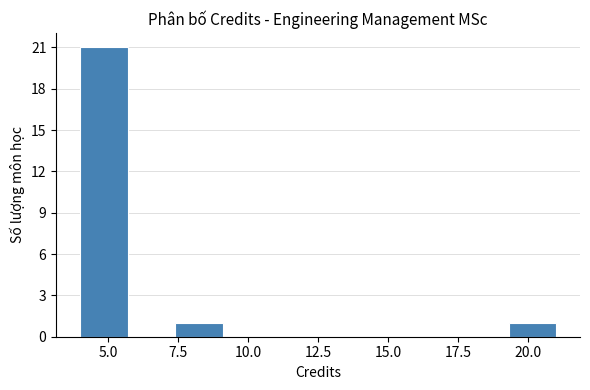

Read against the x-axis, roughly where is the centre of the tallest bar?

5.0